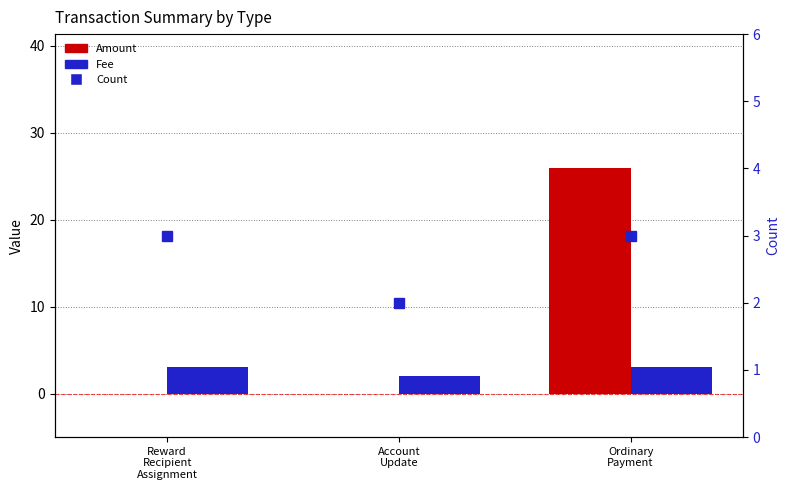

What is the label of the 3rd bar from the right?

Reward
Recipient
Assignment